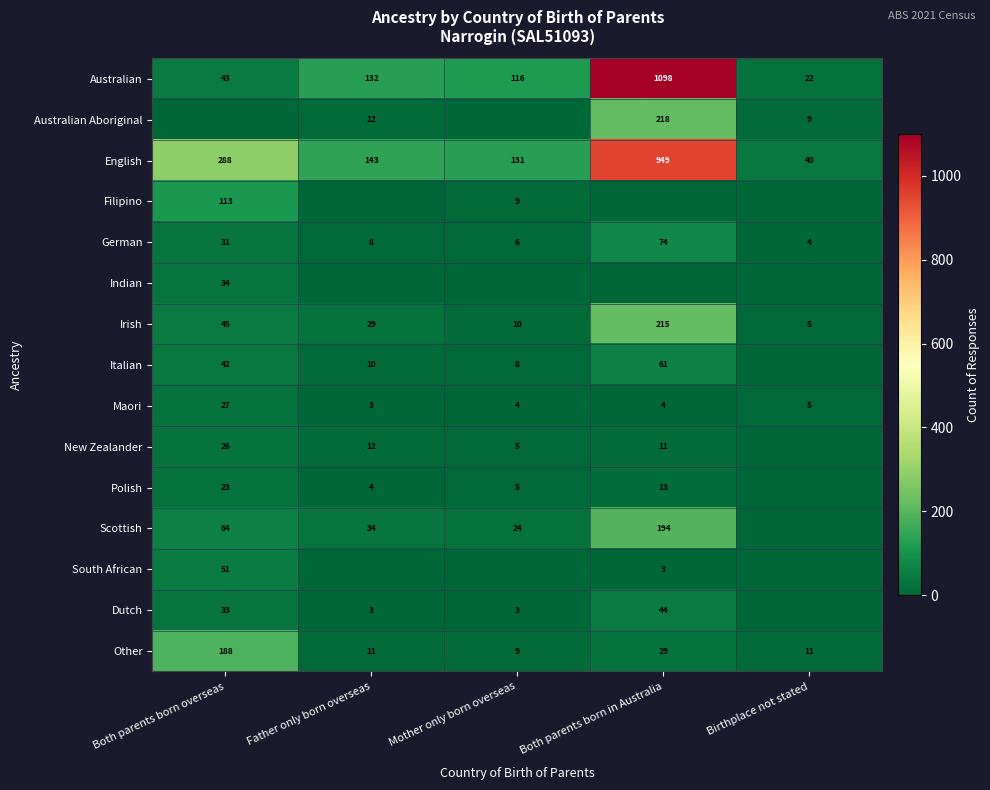

The value of Irish at Father only born overseas is 29. True or false?

True